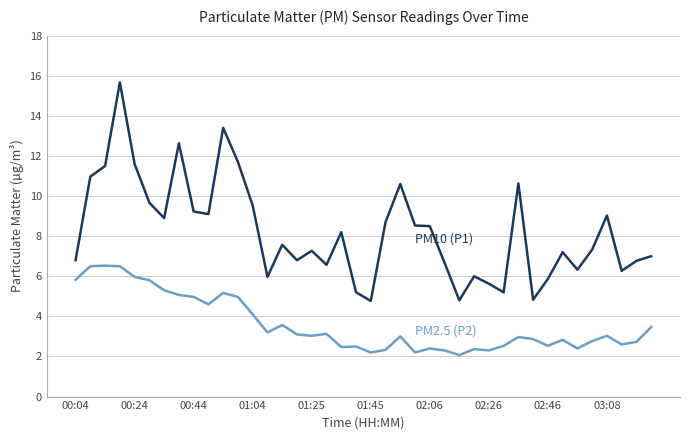

What is the minimum value shown in the chart?

2.1